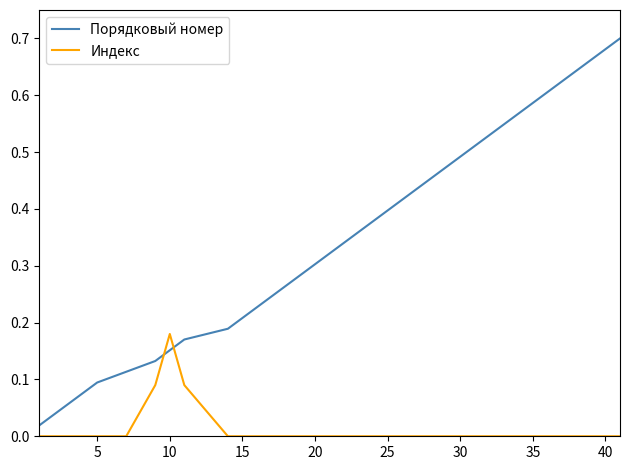

List the series in order of their overall mean, highest first.

Порядковый номер, Индекс